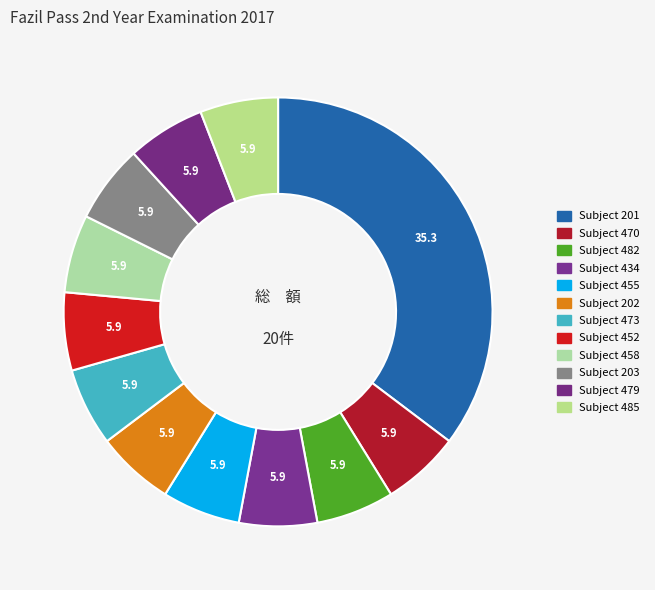

Is Subject 202 the majority of the pie?

No